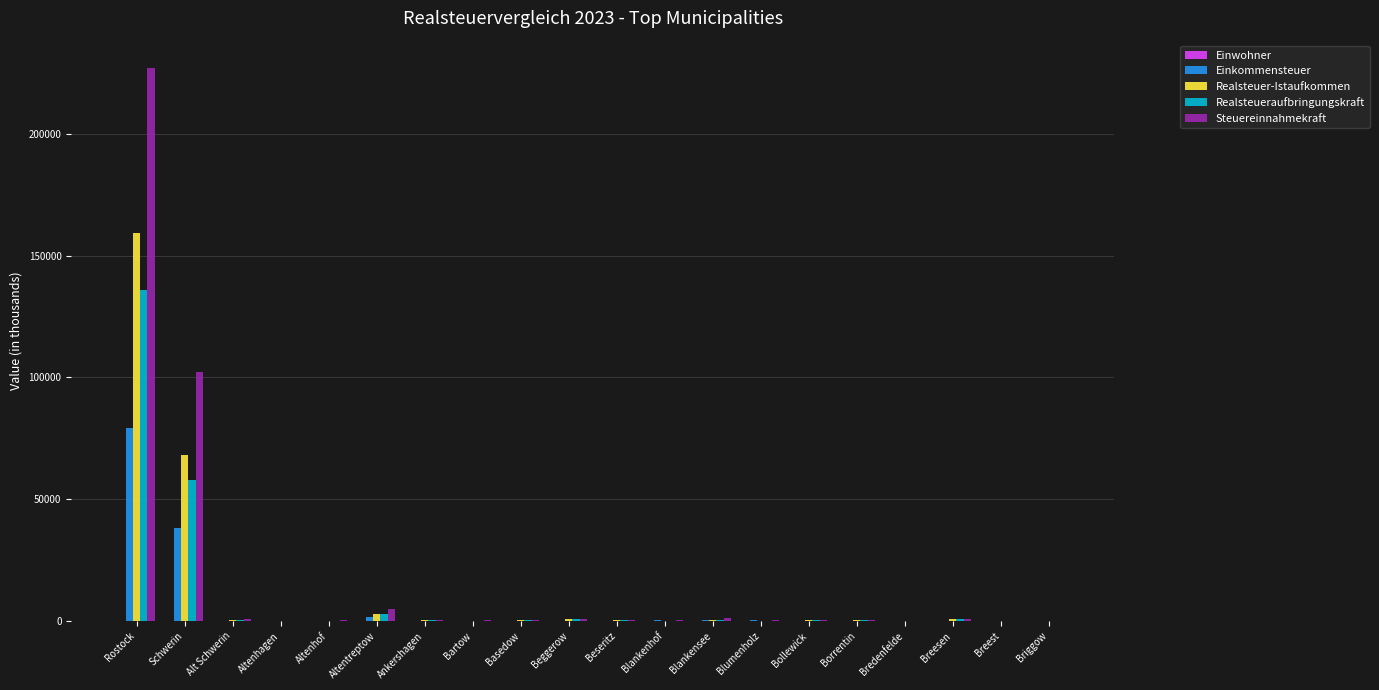

Are the bars horizontal?

No